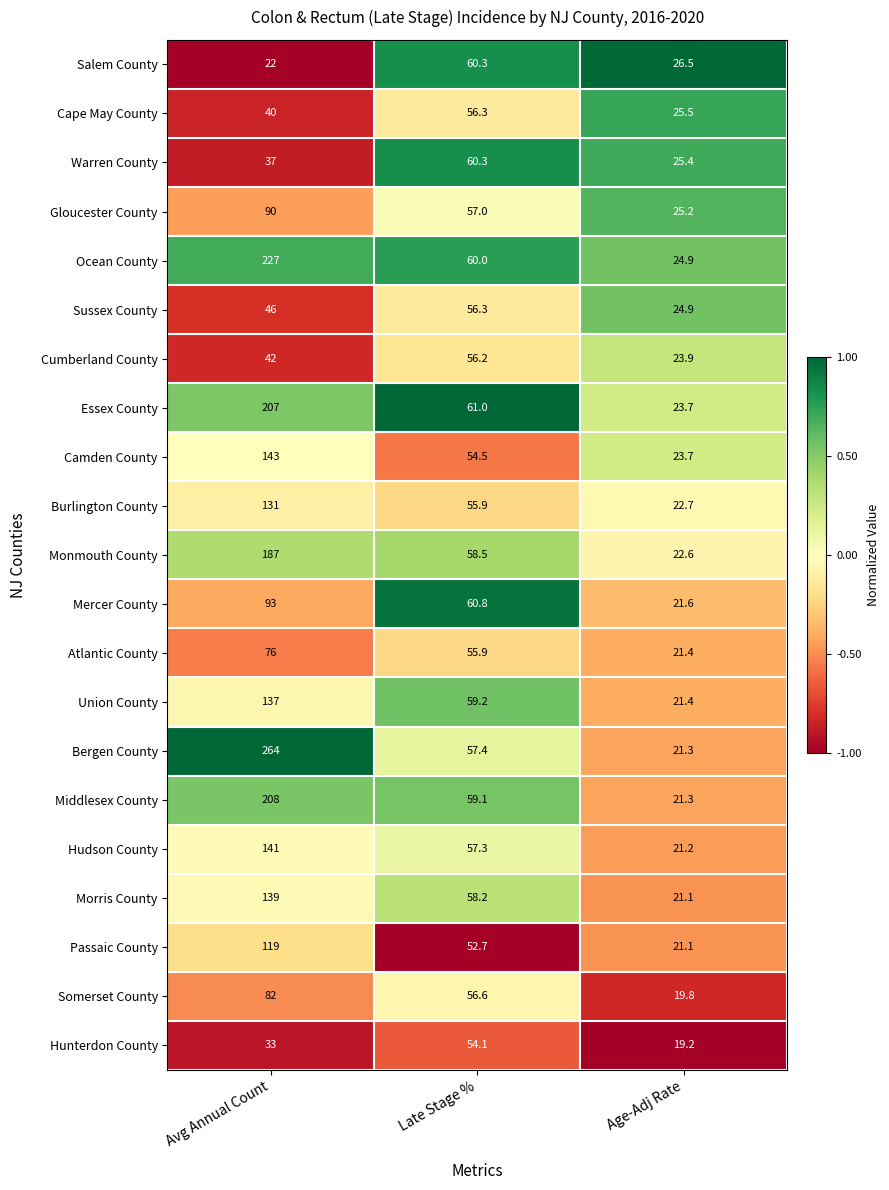

Is it true that Bergen County equals 264.0 at Avg Annual Count?

True